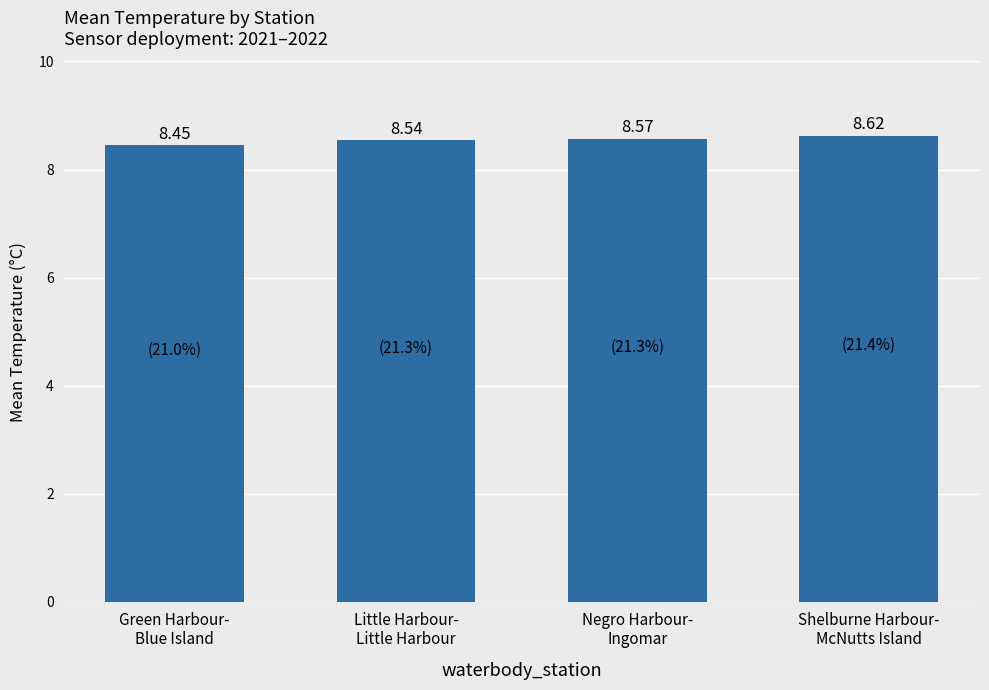

Which category has the highest value across all series?

Shelburne Harbour-
McNutts Island